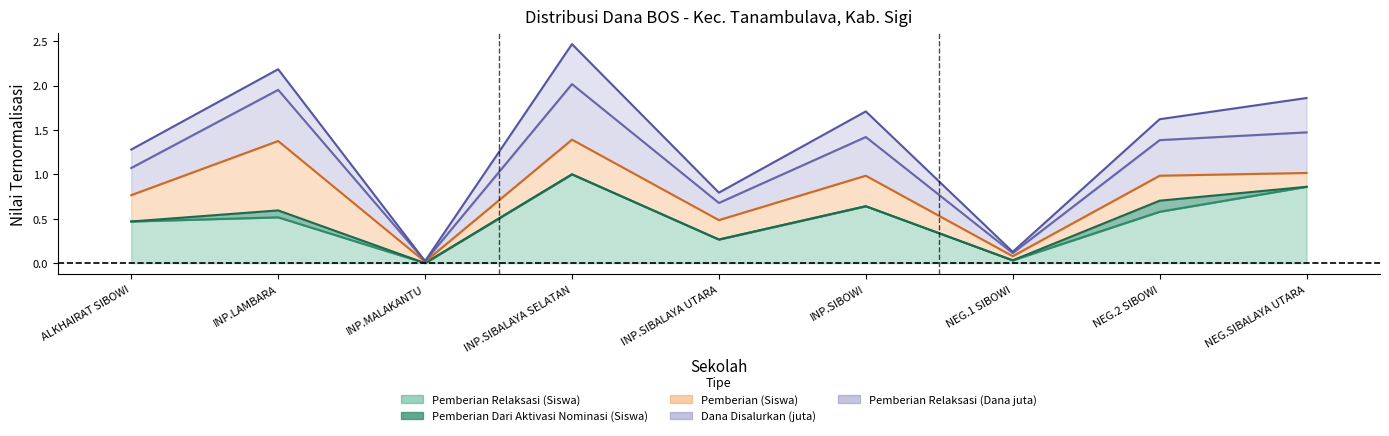

What position from the right is INP.SIBALAYA SELATAN?

6